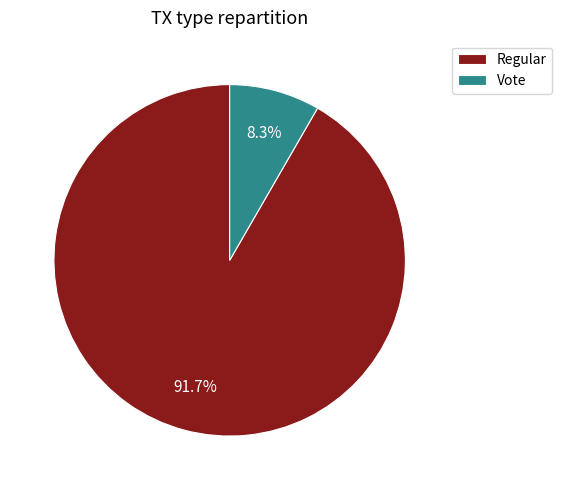

Between Regular and Vote, which is larger?

Regular